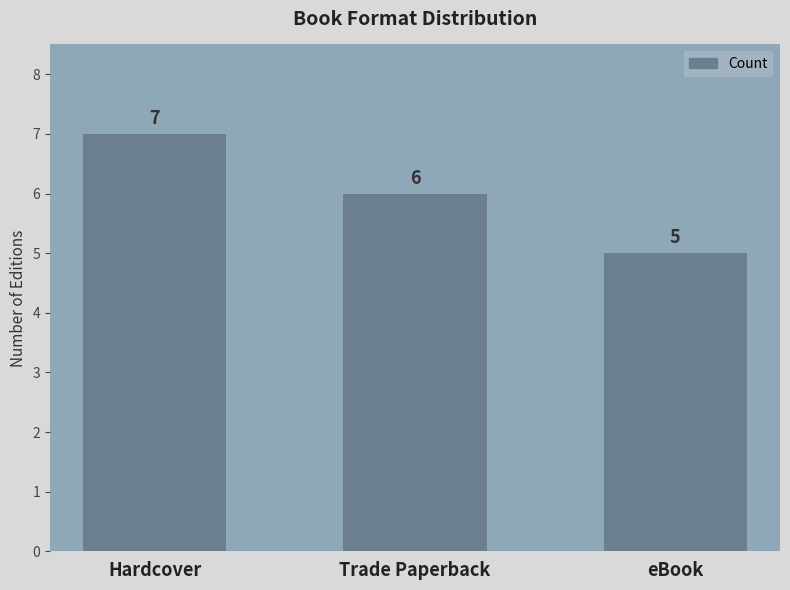

At which category does the chart reach its minimum across all series?

eBook